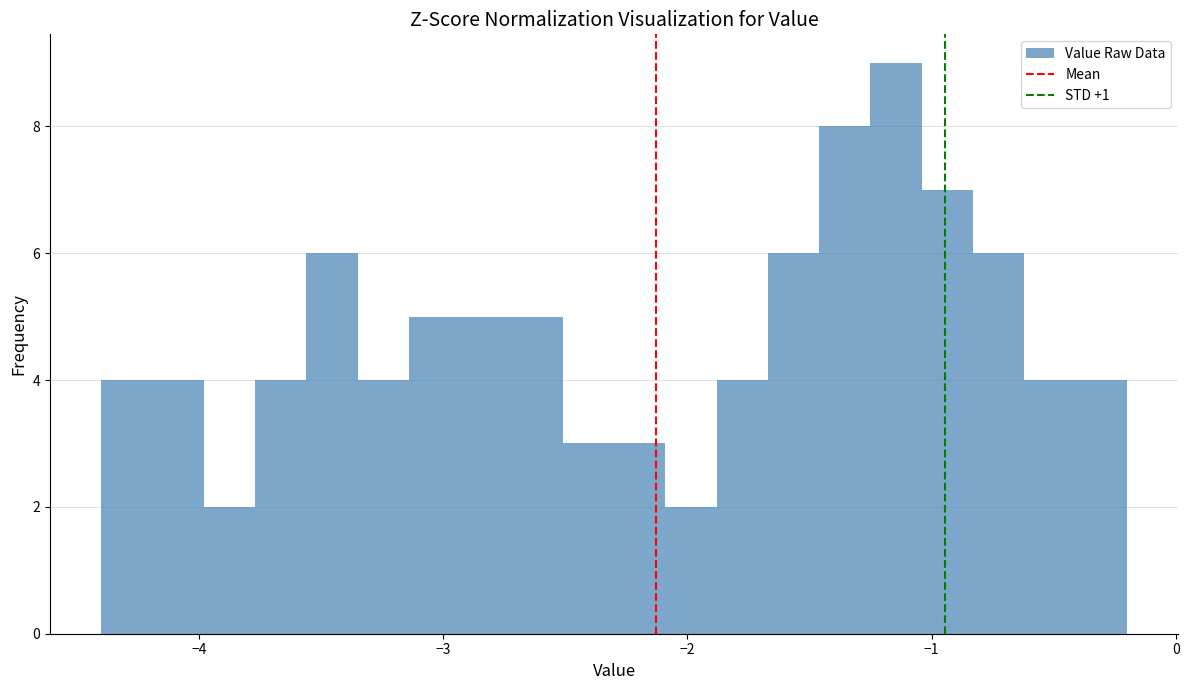

Read against the x-axis, roughly where is the centre of the tallest bar?

-1.1